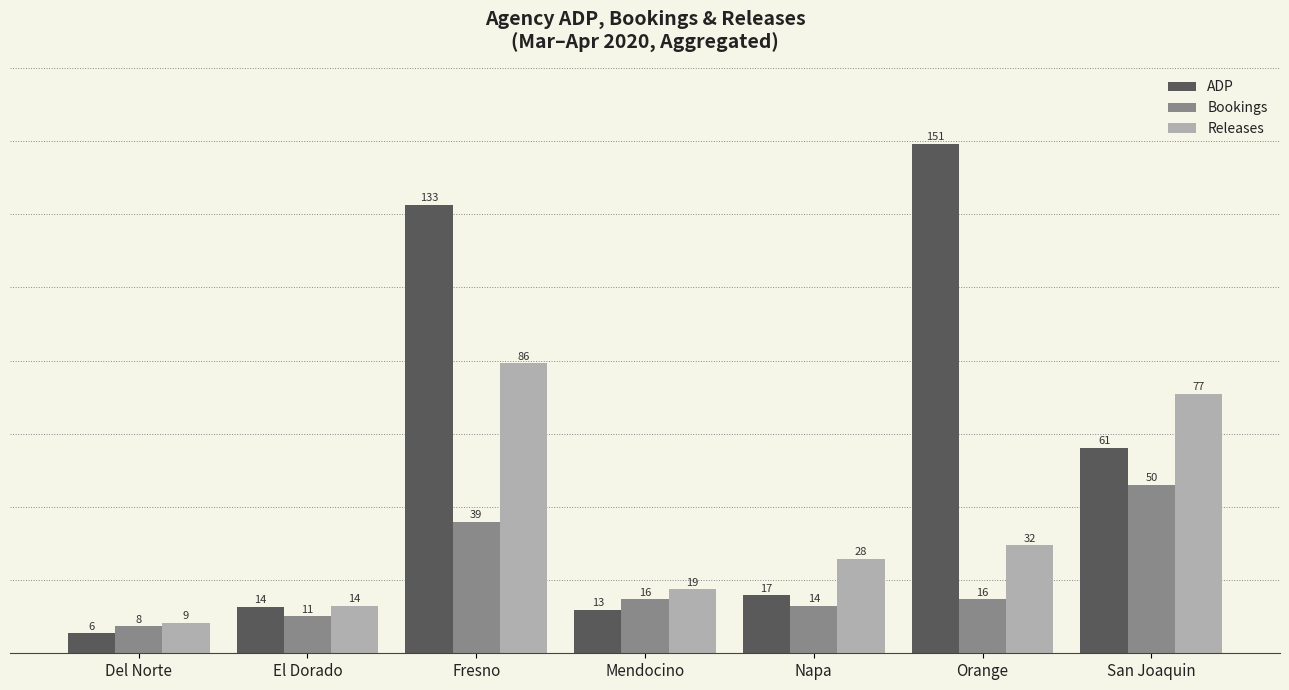

What is the approximate value of ADP at Orange?

151.0